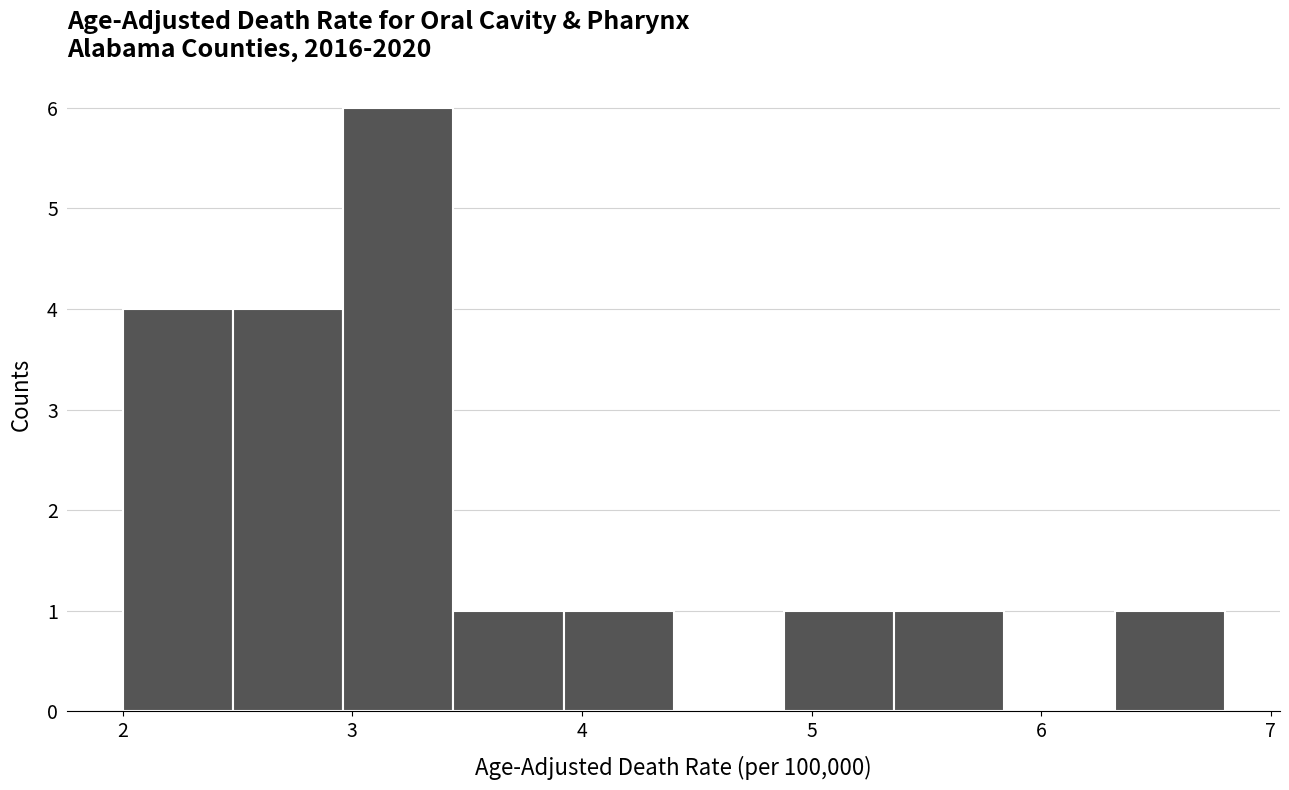

Reading left to right, list every bar in this chart as the range it spans on the x-axis followed by its height. Neither the bar edges nor the heights are printed on the chart, so give them approximately, as read against the axes.

2.00 to 2.48: 4
2.48 to 2.96: 4
2.96 to 3.44: 6
3.44 to 3.92: 1
3.92 to 4.40: 1
4.40 to 4.88: 0
4.88 to 5.36: 1
5.36 to 5.84: 1
5.84 to 6.32: 0
6.32 to 6.80: 1